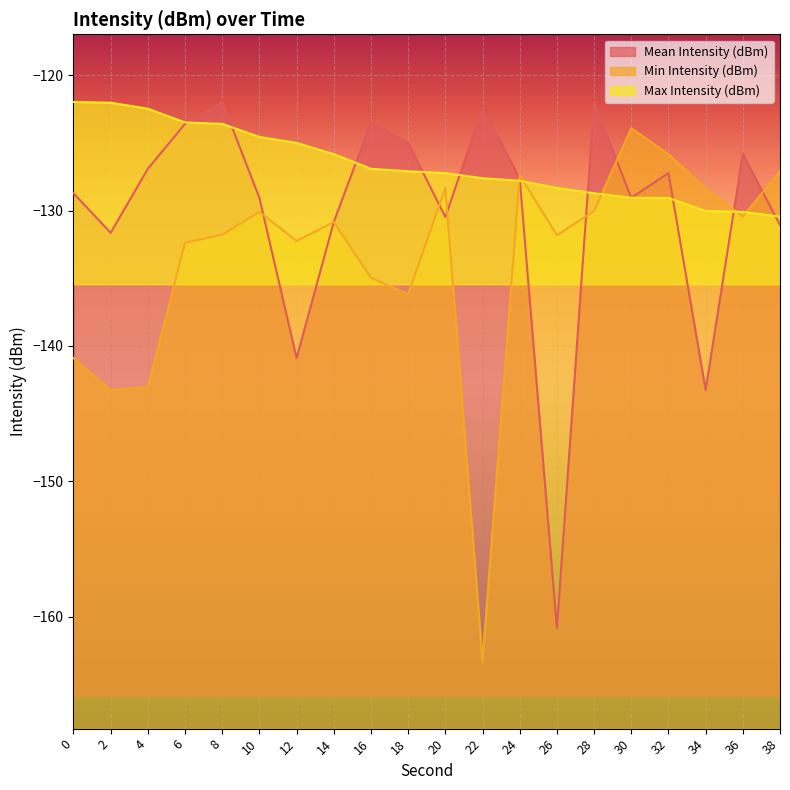

True or false: Max Intensity (dBm) has more than 2 interior local peaks.

False